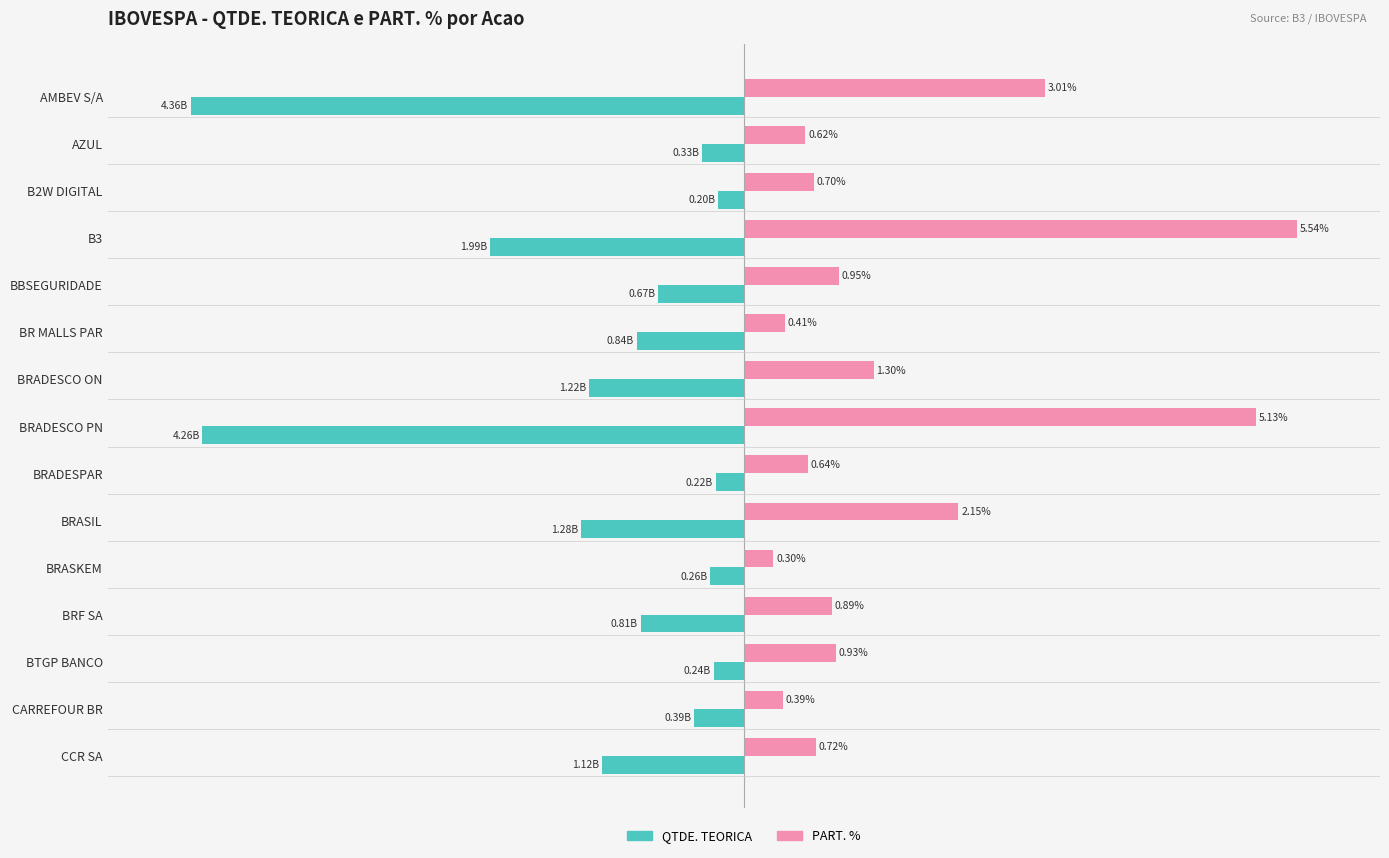

Which series has the largest total across all categories?

PART. %